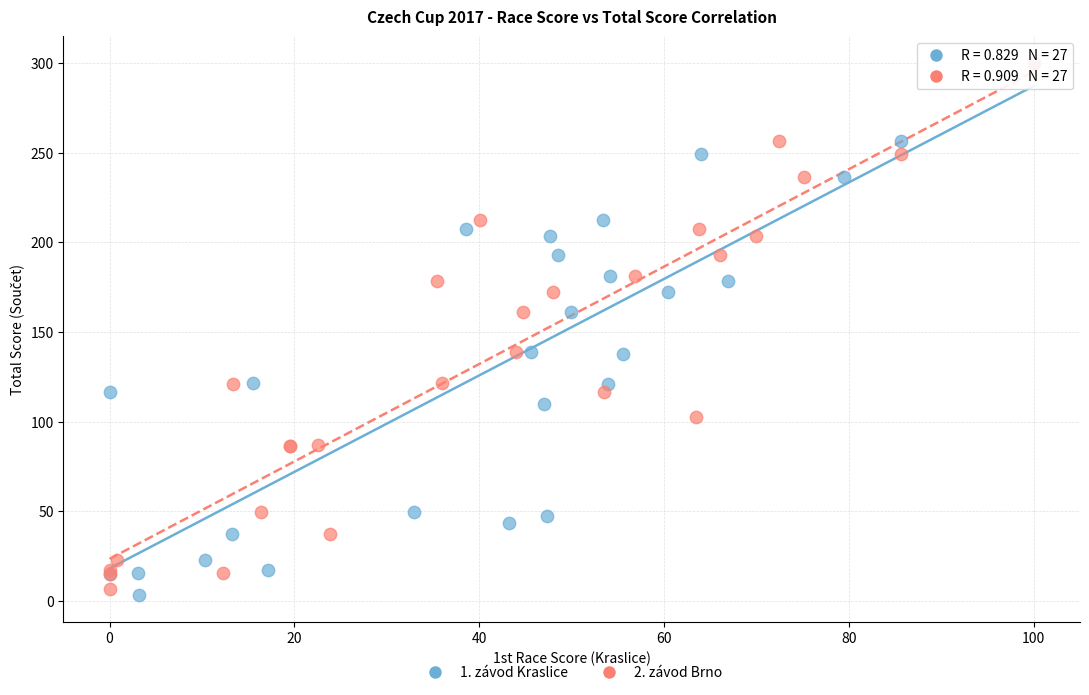

Which series has the widest spread of Y values?

1. závod Kraslice